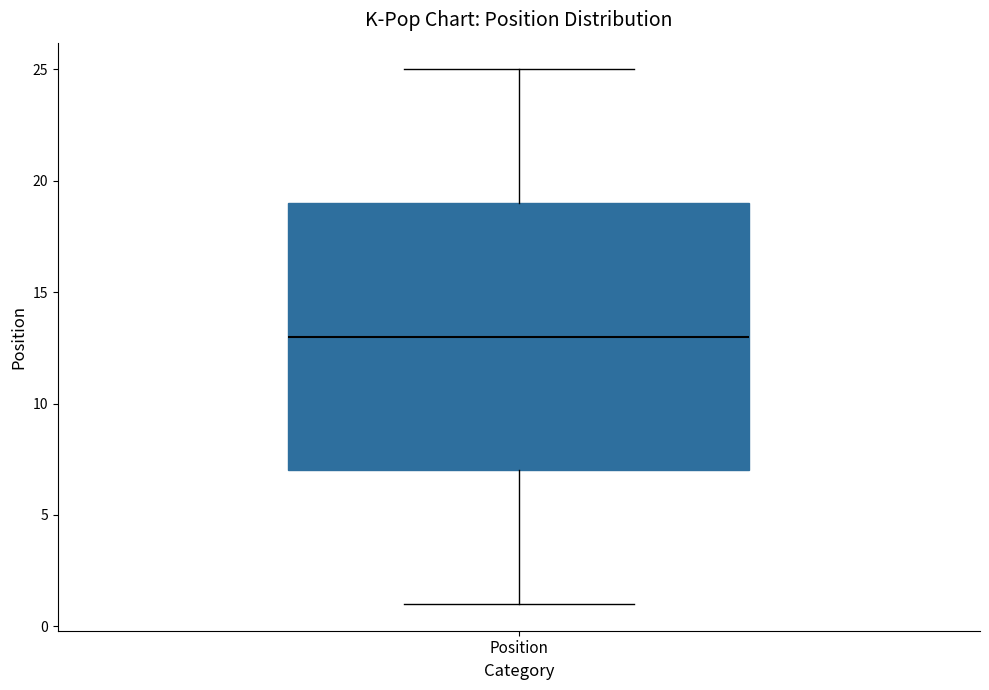

Read this box plot against the y-axis: the position of the median line, the range covered by the box, and the ends of both whiskers. The values are not printed on the chart, so give them approximately, as read against the axis.

median 13, box 7 to 19, whiskers 1 to 25